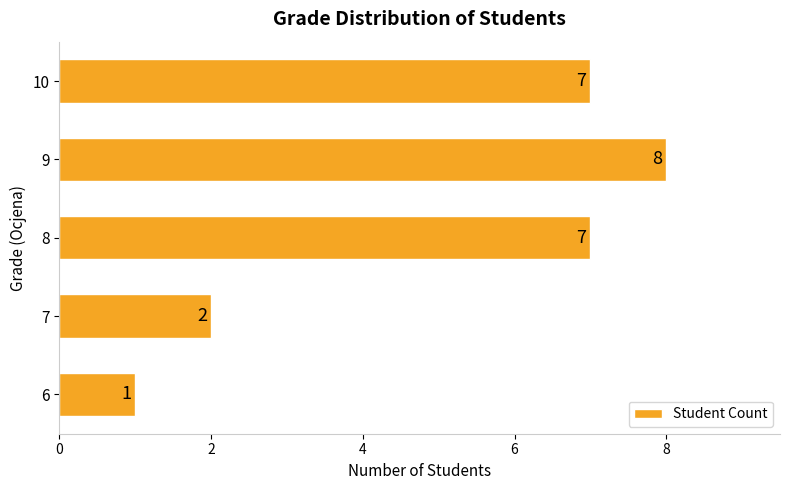

How many distinct data groups are displayed?

1